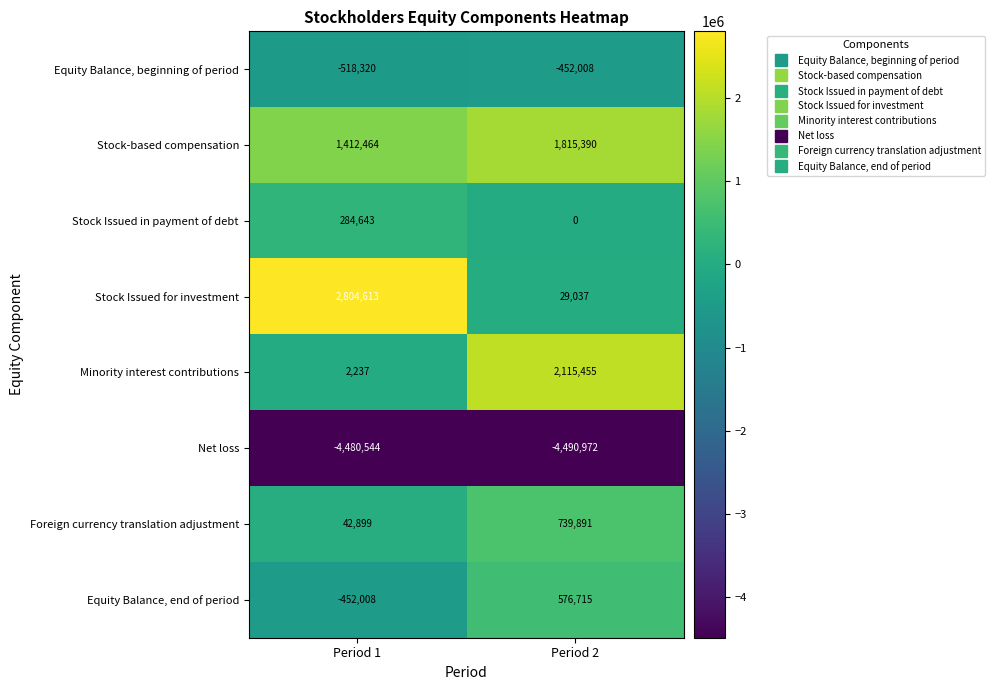

What value does the Minority interest contributions series have at Period 1, to the nearest 50?

2250